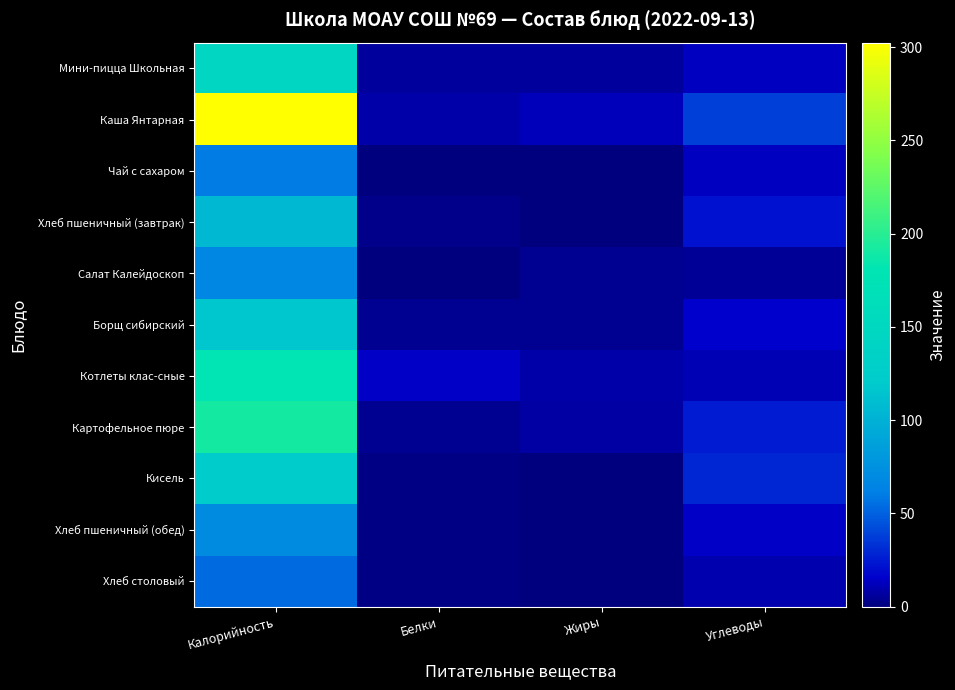

What is the total value across all series at Углеводы?

199.9